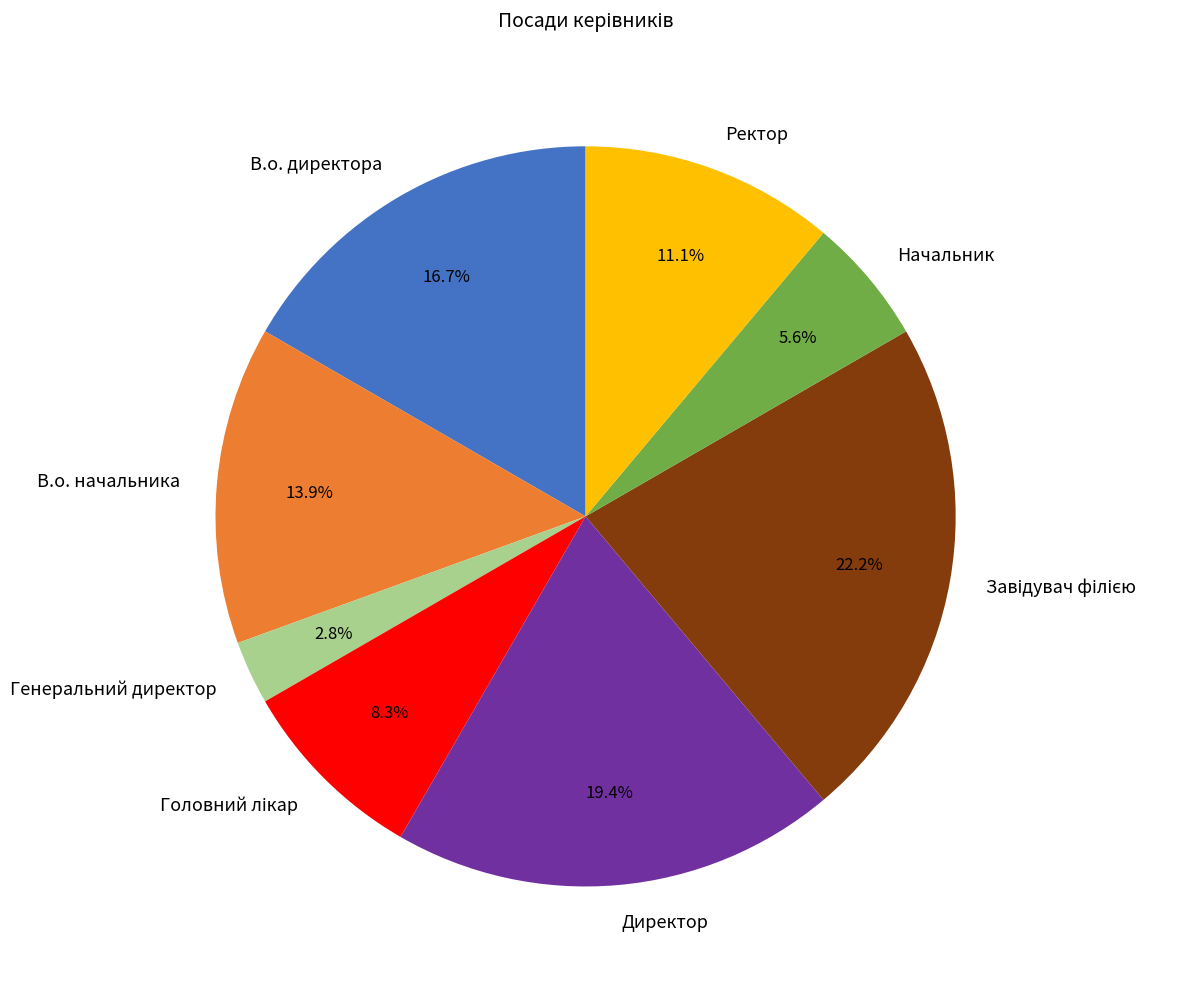

Is the sum of В.о. начальника and Генеральний директор greater than half?

No